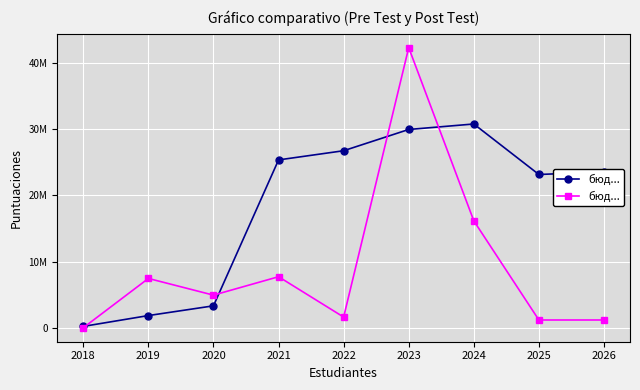

What is the average value?

9171343.6